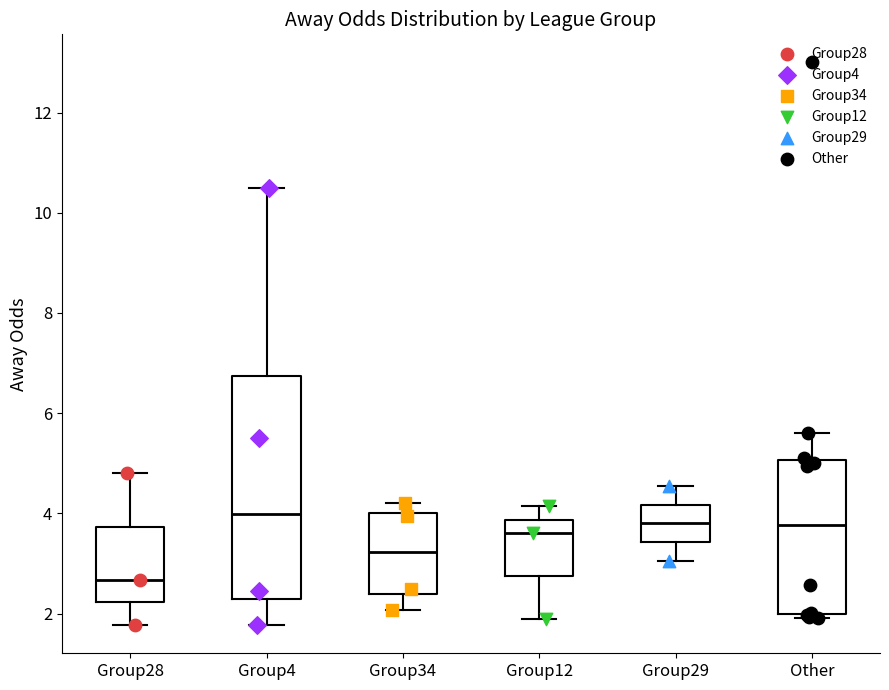

Reading left to right, transcribe this box plot: for each box, give where its median line is, the range the box spans, and where its two whiskers end, as read against the y-axis. The values are not printed on the chart, so give them approximately, as read against the axis.

Group28: median 2.6, box 2.2 to 3.8, whiskers 1.8 to 4.8
Group4: median 4.0, box 2.2 to 6.8, whiskers 1.8 to 10.6
Group34: median 3.2, box 2.4 to 4.0, whiskers 2.0 to 4.2
Group12: median 3.6, box 2.8 to 3.8, whiskers 2.0 to 4.2
Group29: median 3.8, box 3.4 to 4.2, whiskers 3.0 to 4.6
Other: median 3.8, box 2.0 to 5.0, whiskers 2.0 (just below the box's lower edge) to 5.6